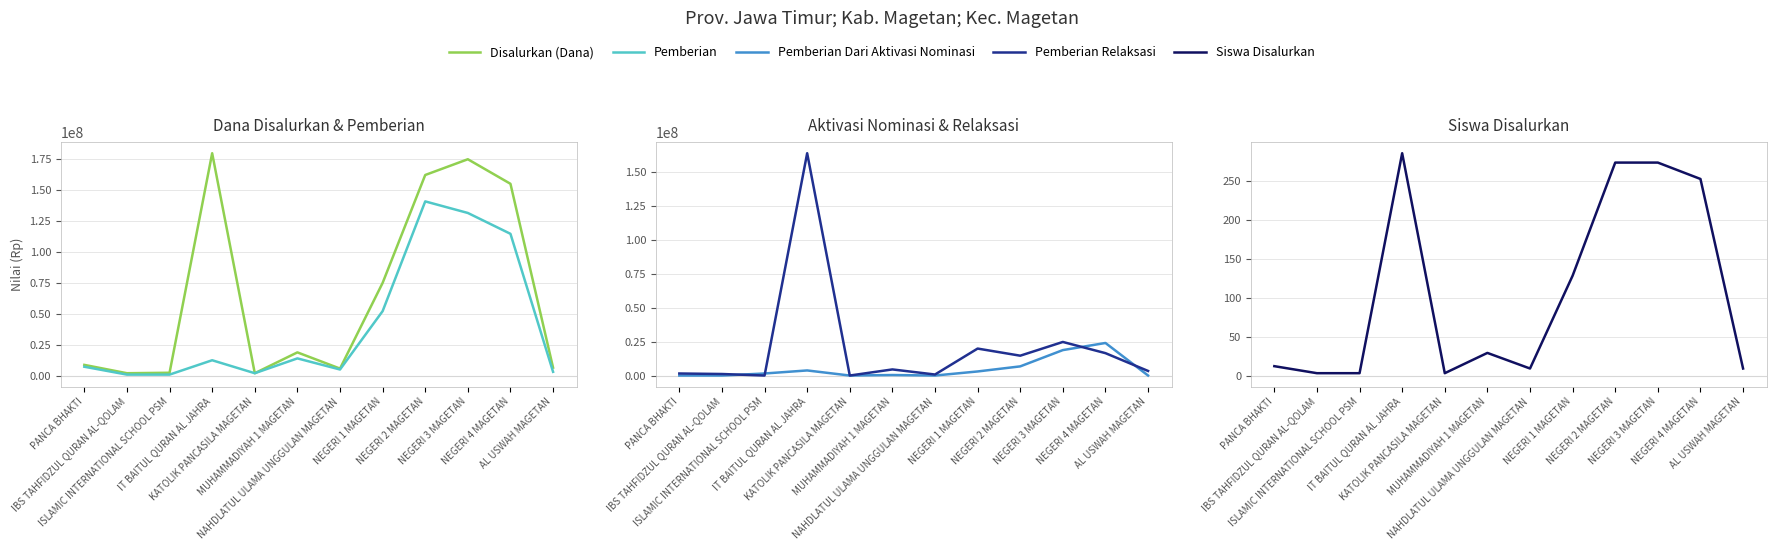

What is the approximate value of Pemberian Dari Aktivasi Nominasi at NEGERI 4 MAGETAN?

24000000